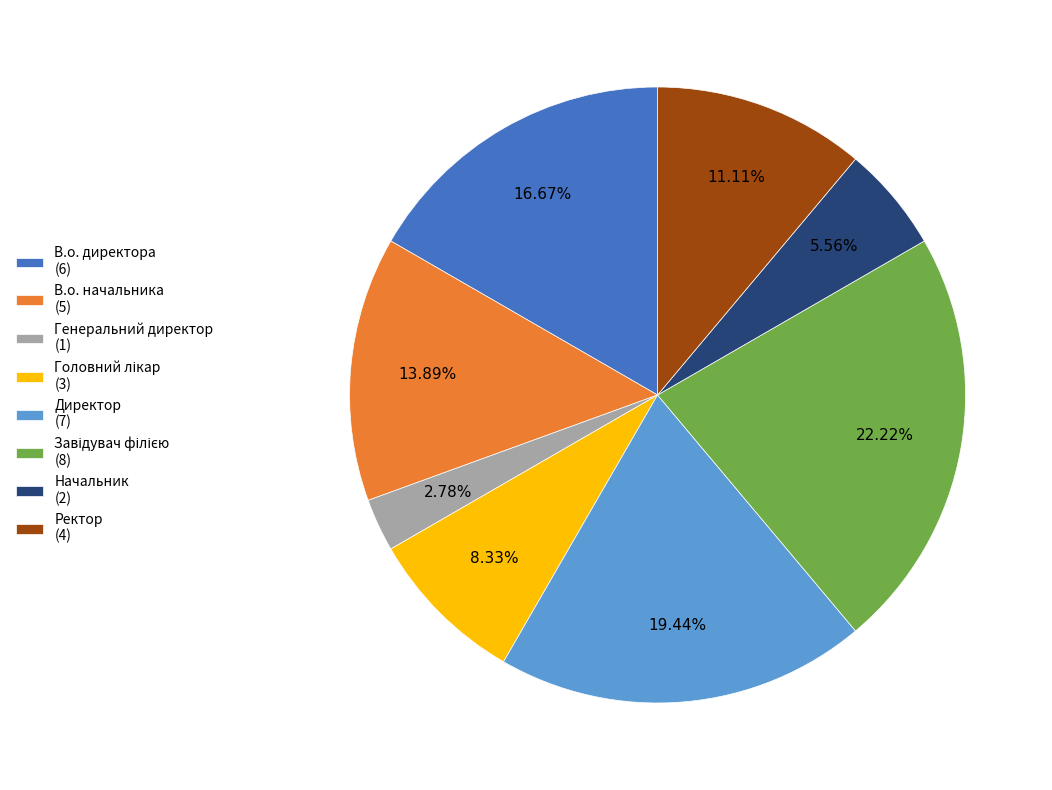

Count the number of slices in the pie.

8